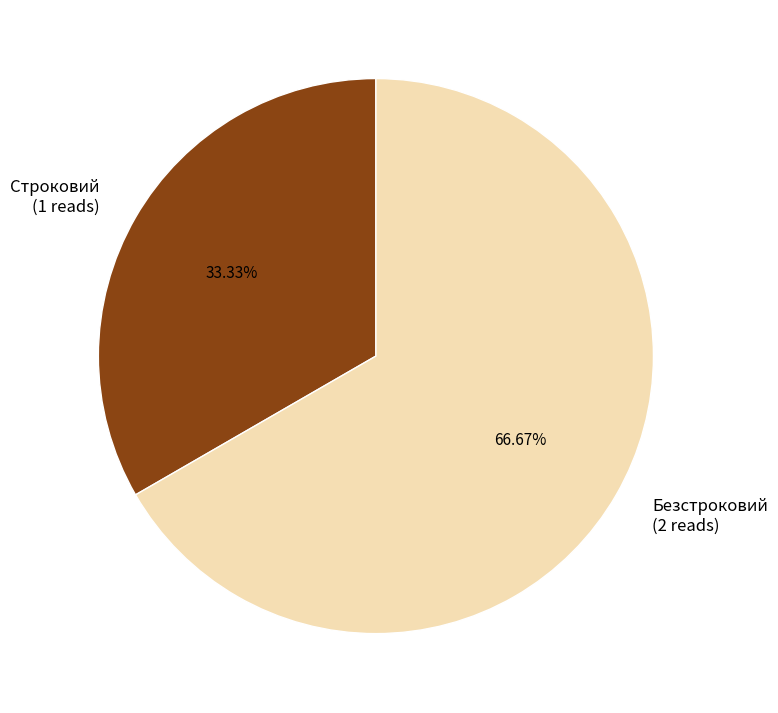

Is it true that Строковий is 28% of the pie?

False